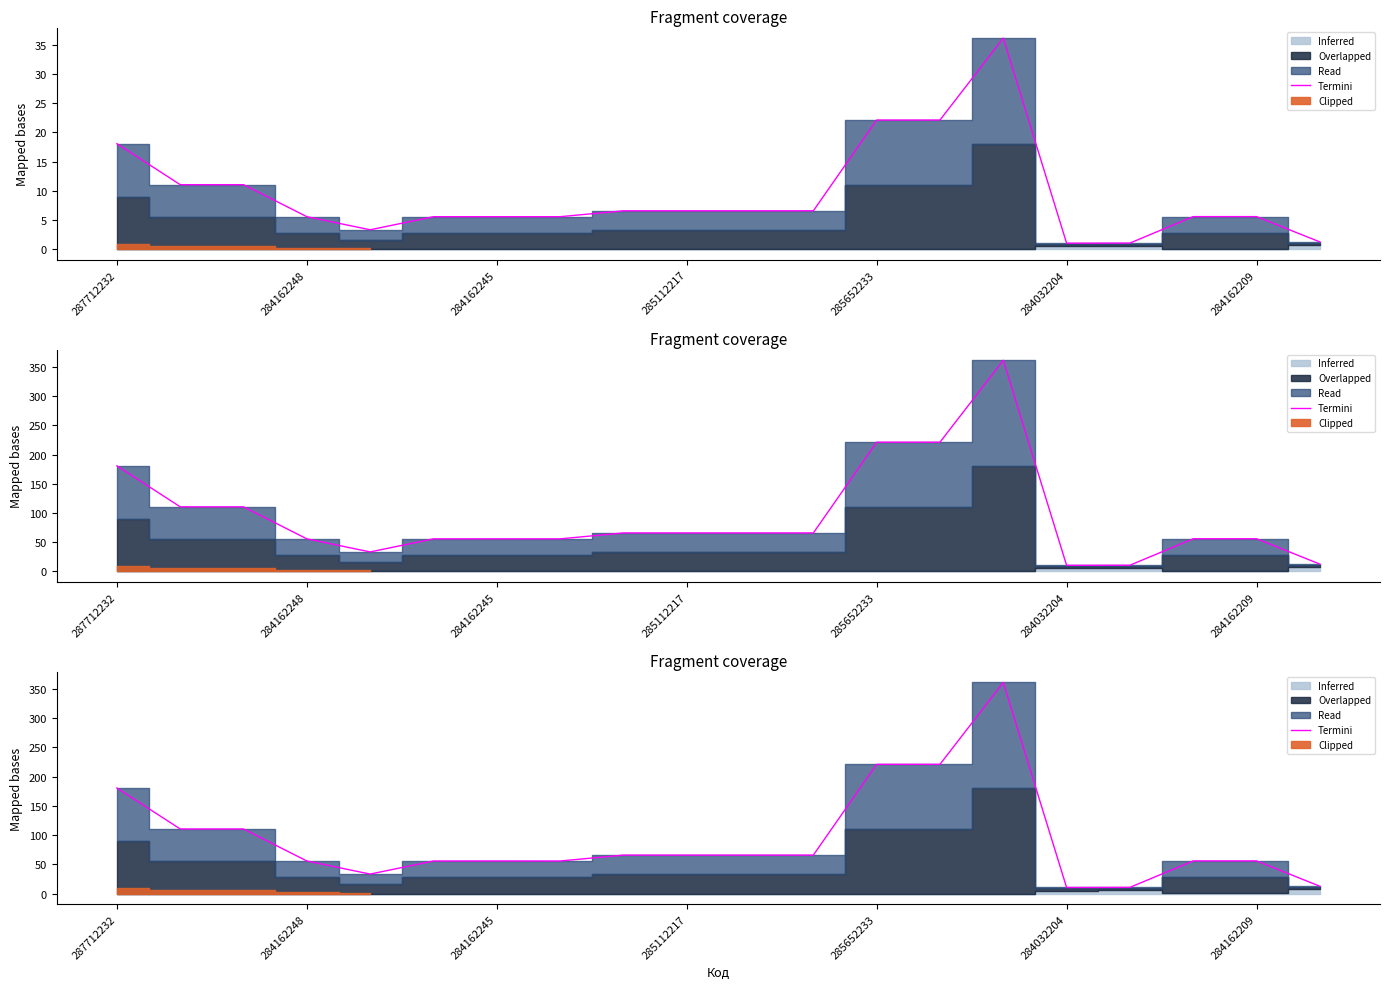

What is the difference between the maximum and minimum values?

350.9